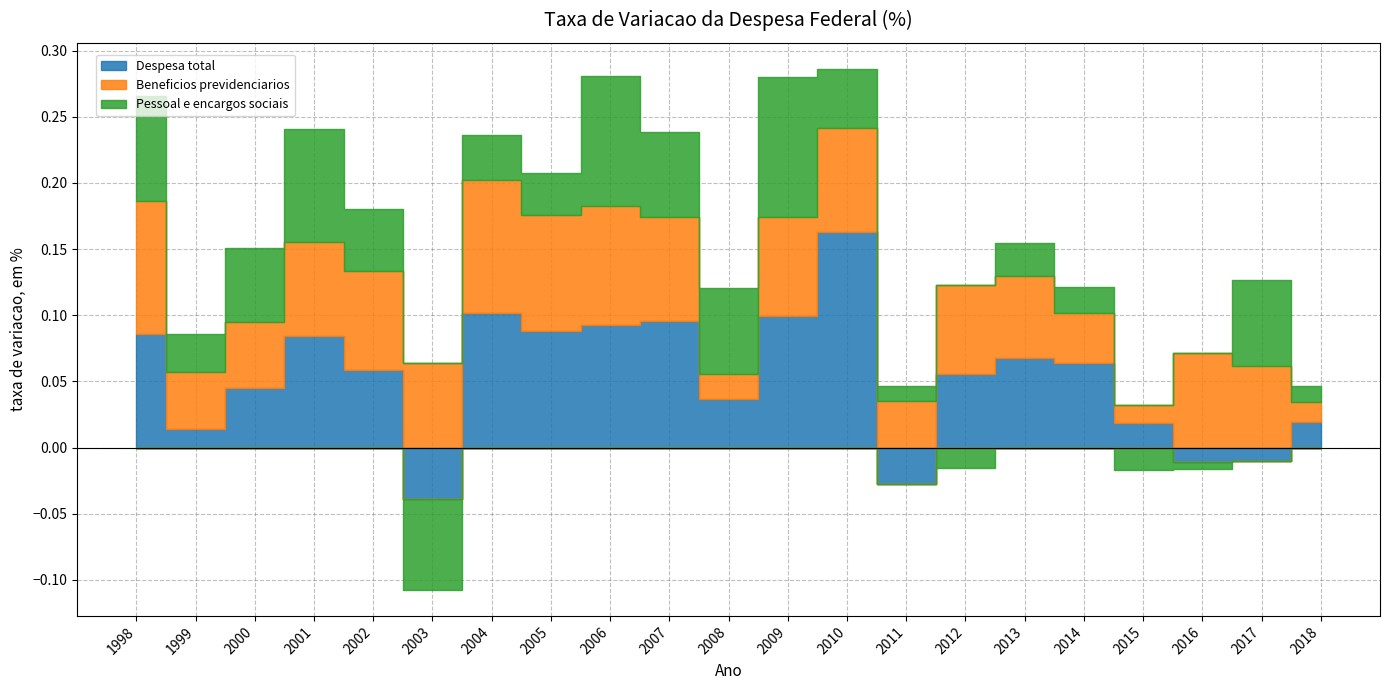

Rank the series at 1998 from highest to lowest value.

Beneficios previdenciarios, Despesa total, Pessoal e encargos sociais